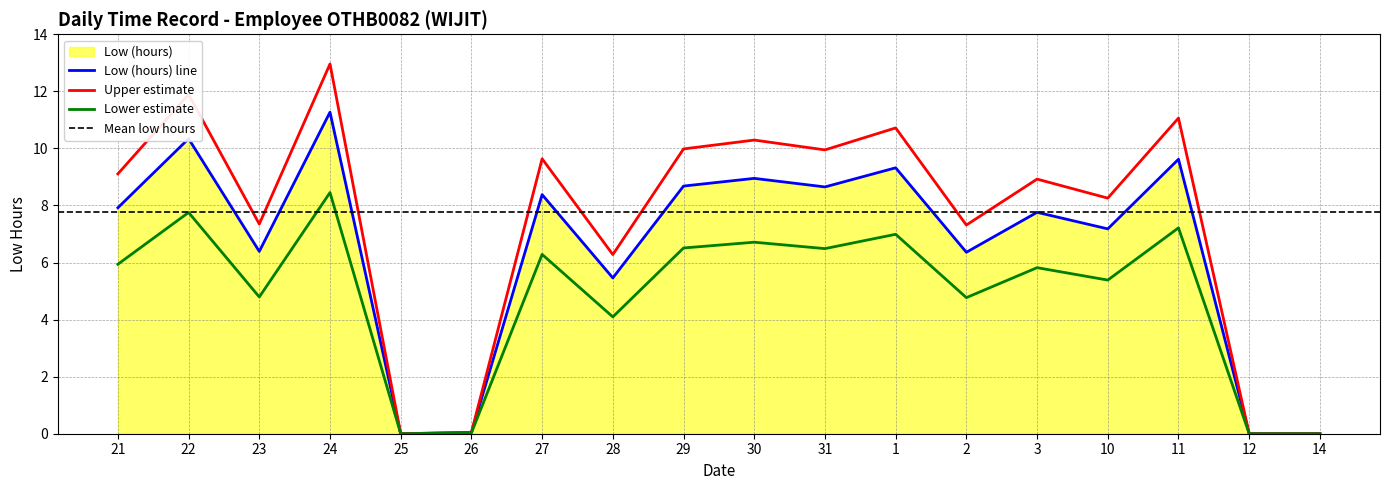

What is the label of the 11th point from the left?

31